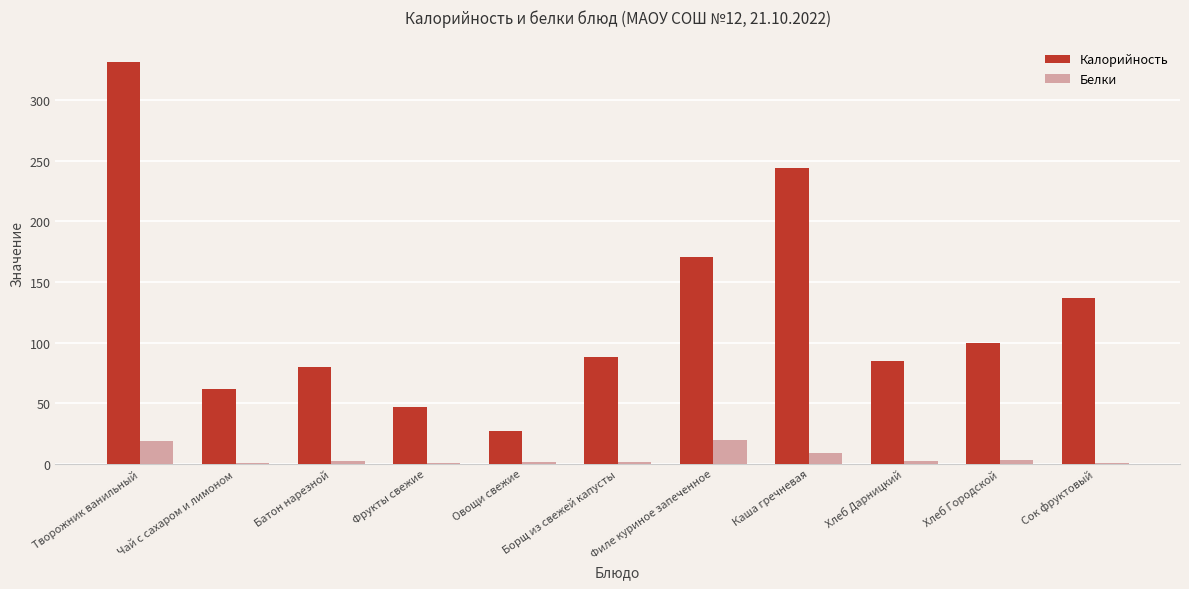

Which series has the largest total across all categories?

Калорийность